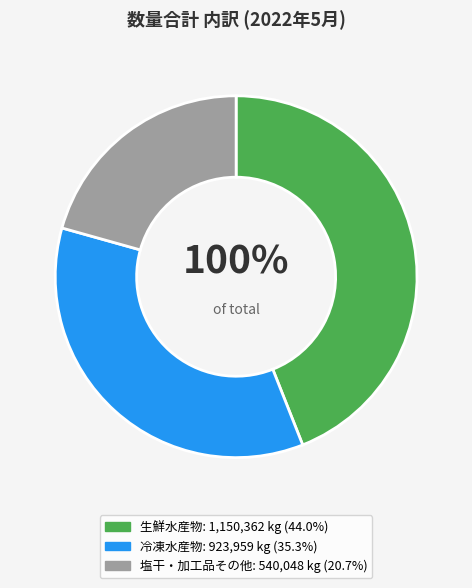

Is 塩干・加工品その他 the majority of the pie?

No